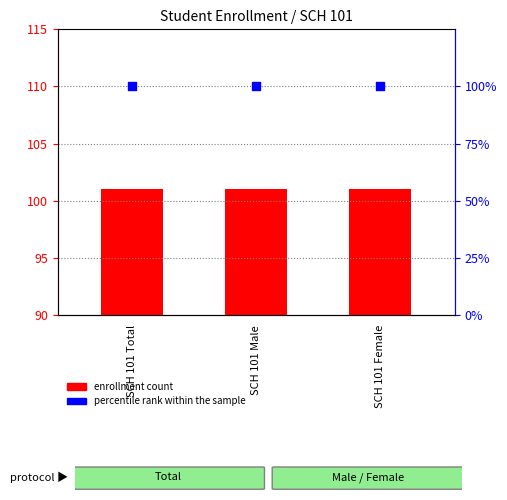

Which series has the largest total across all categories?

enrollment count